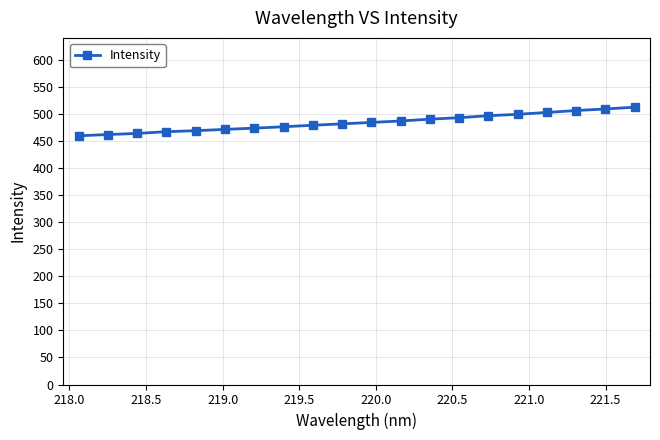

What is the maximum value shown in the chart?

513.0